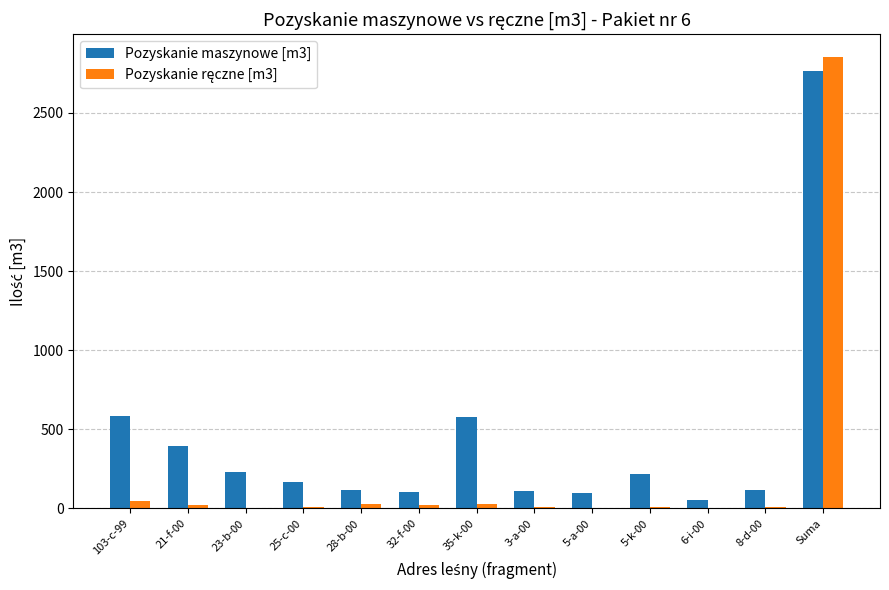

Which label corresponds to the largest value in the chart?

Suma